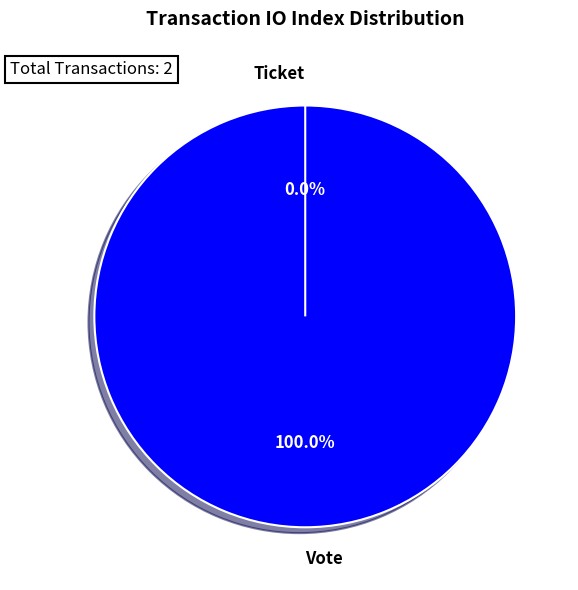

Does Vote account for over 50% of the chart?

Yes